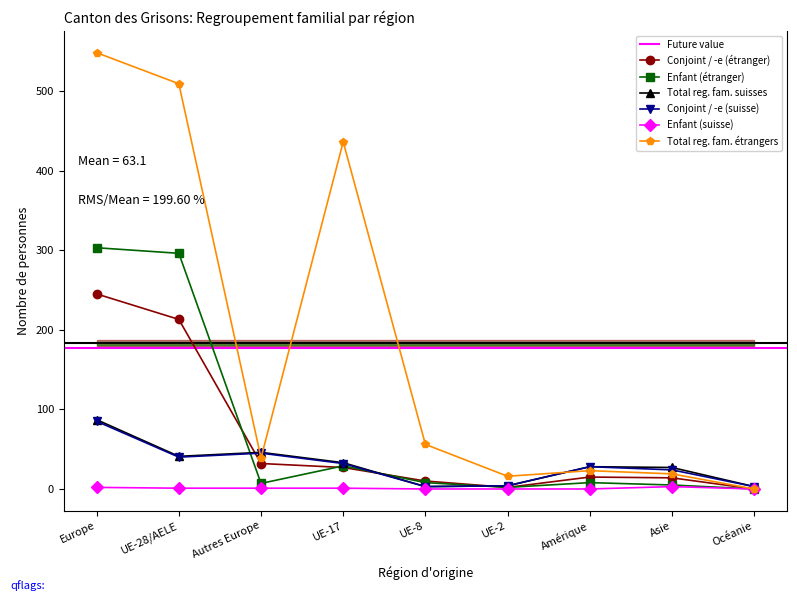

At which category does Conjoint / -e (étranger) reach its first local valley?

UE-2